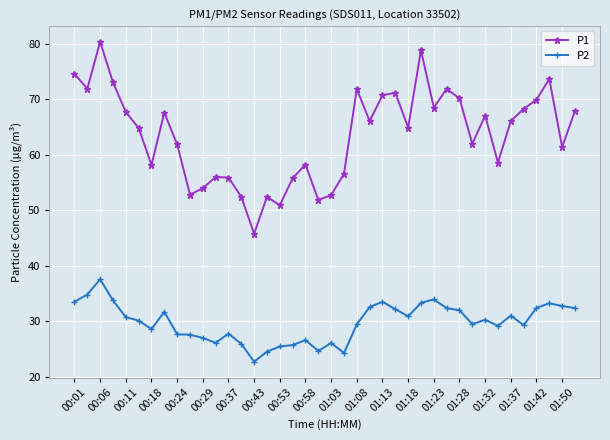

Which series has the widest spread of values?

P1